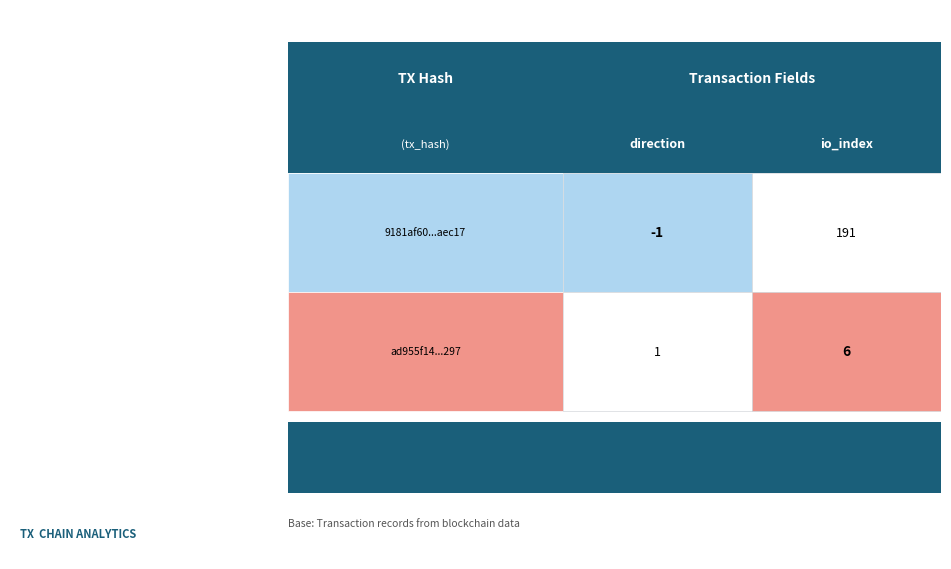

Which series has the largest range (max minus min)?

9181af60778ca14239bad533406fad3885aec17